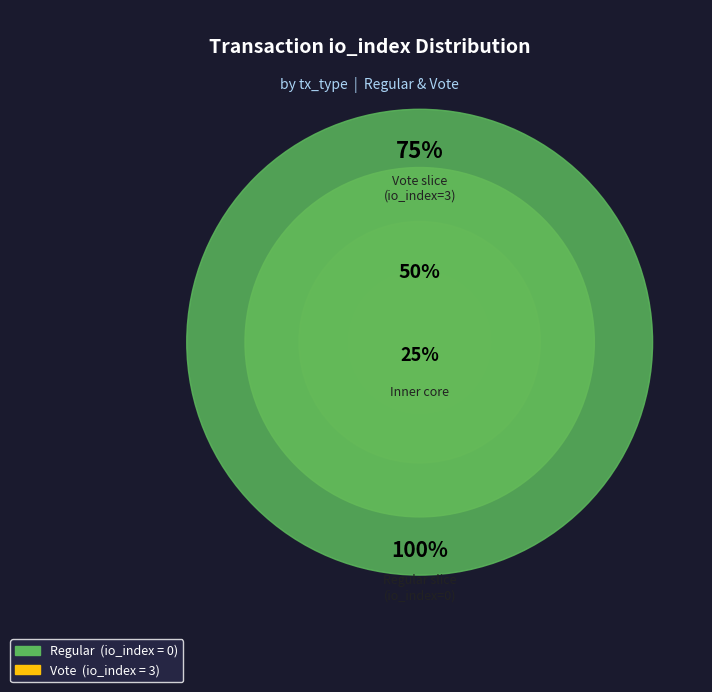

To the nearest percent, what is the difference between the Regular and Vote slice percentages?

100%